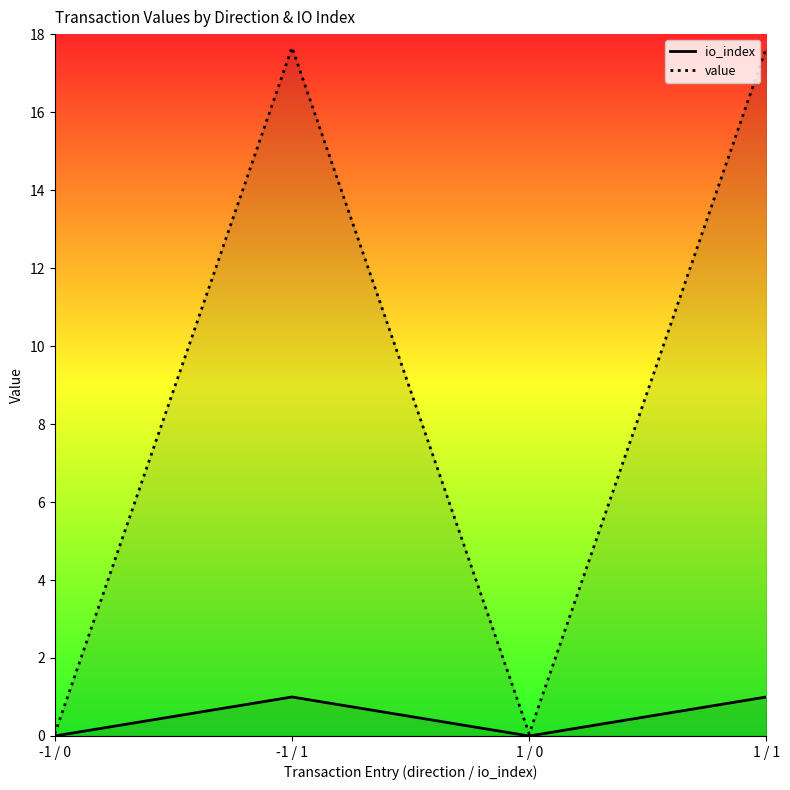

List the labels in order of value value, smallest first.

-1 / 0, 1 / 0, -1 / 1, 1 / 1